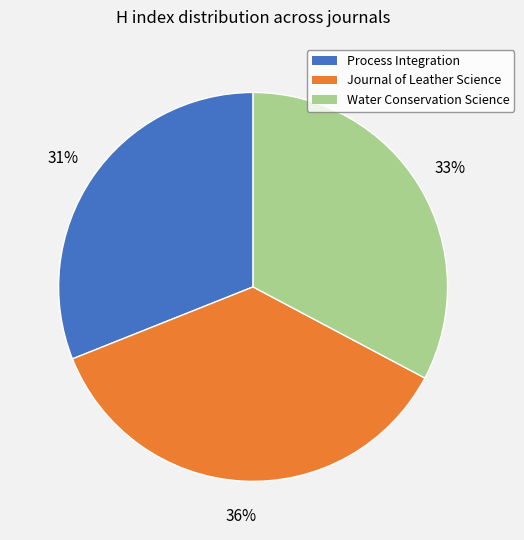

Is there a majority slice in this chart?

No